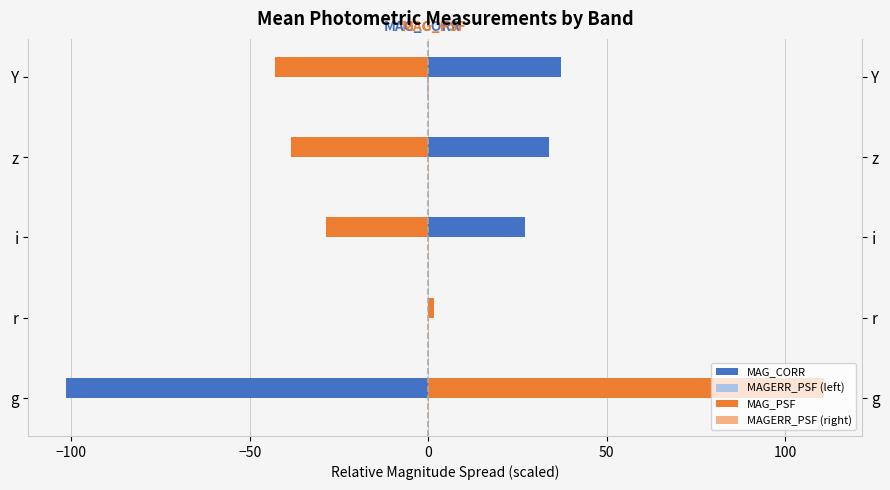

What is the value of the MAG_CORR bar at the 4th from the left?

33.9